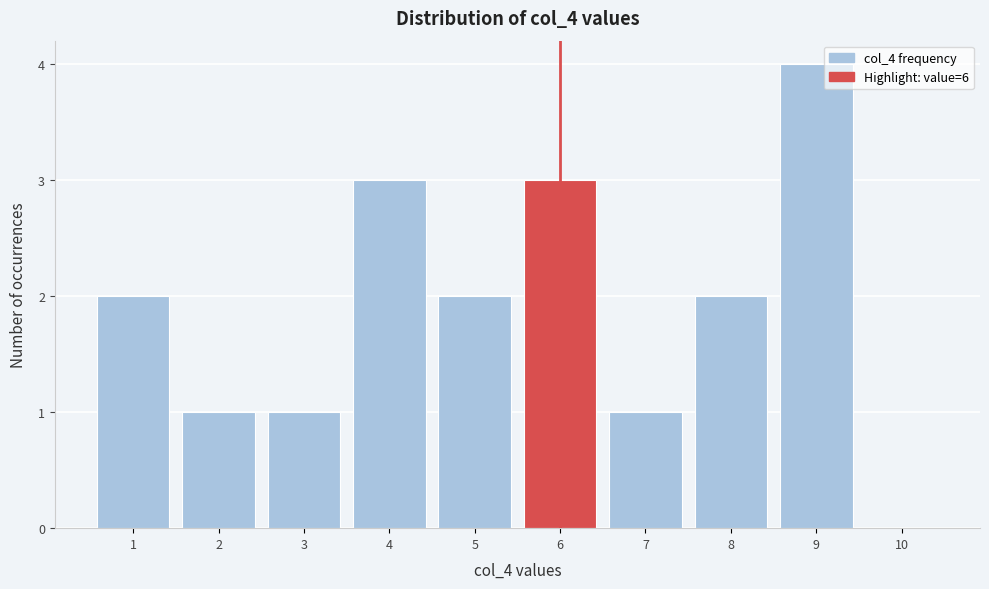

What is the height of the bar covering 5.5 to 6.5 on the x-axis? The values are not printed on the chart, so give them approximately, as read against the axis.

3